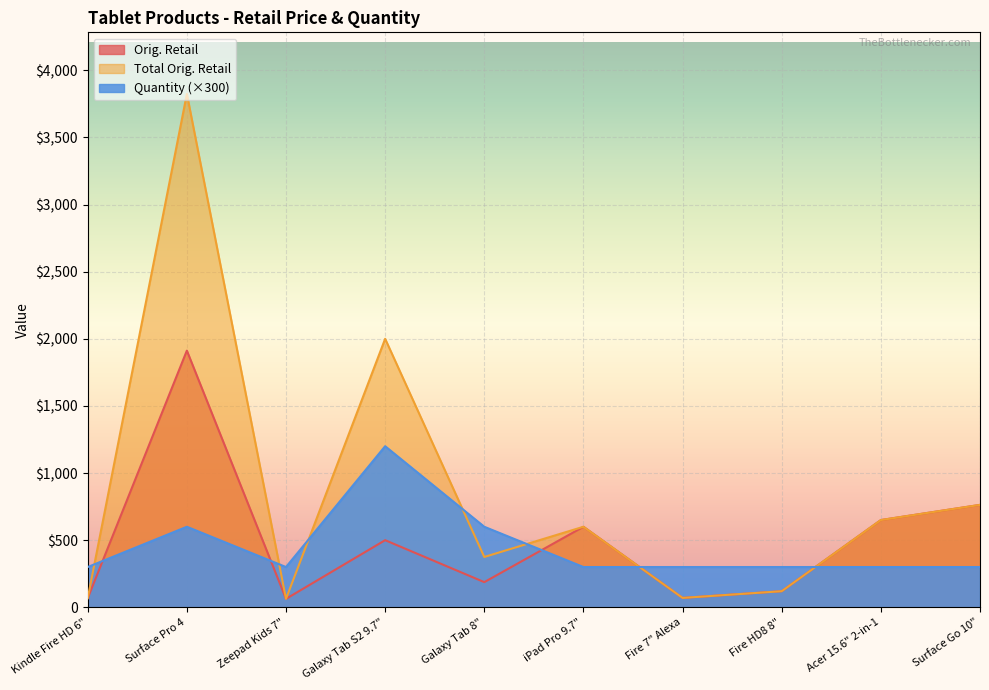

In Orig. Retail, how many points are higher than both neighbors (excluding endpoints)?

3